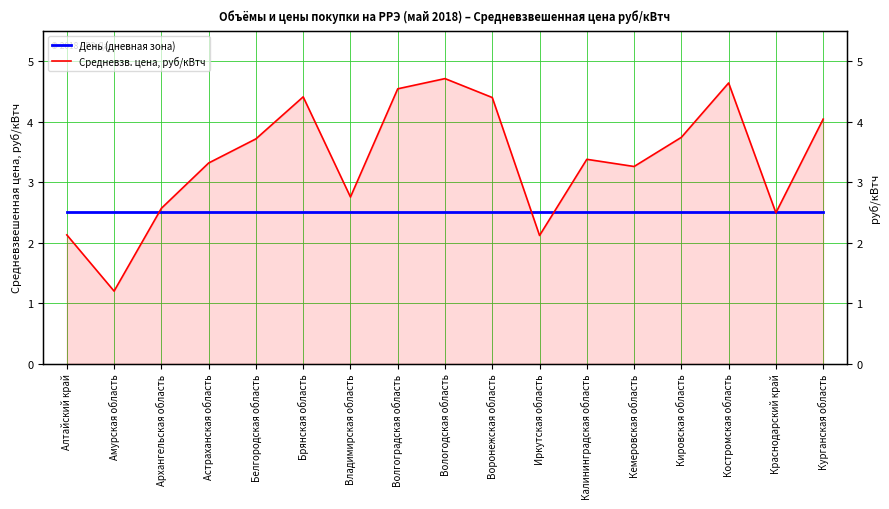

Is it true that Средневзв. цена, руб/кВтч equals 1.2 at Амурская область?

True